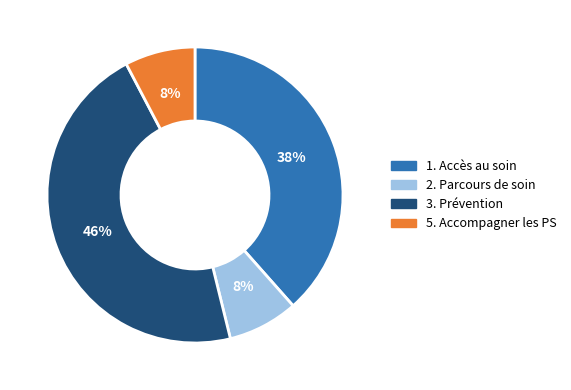

Does any single category account for the majority?

No